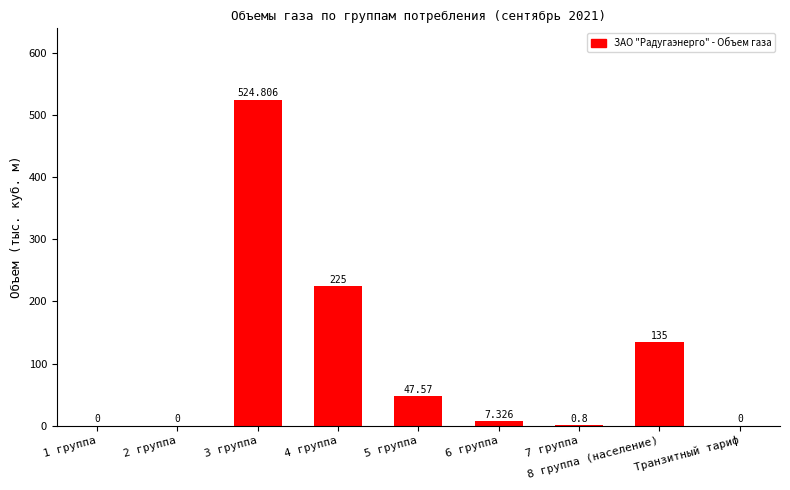

The value at 1 группа is -319.7. True or false?

False